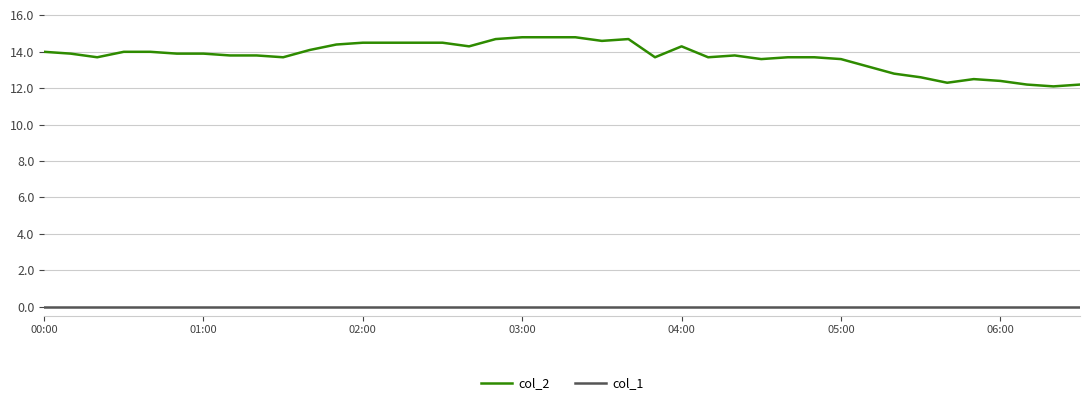

Which series has the largest total across all categories?

col_2